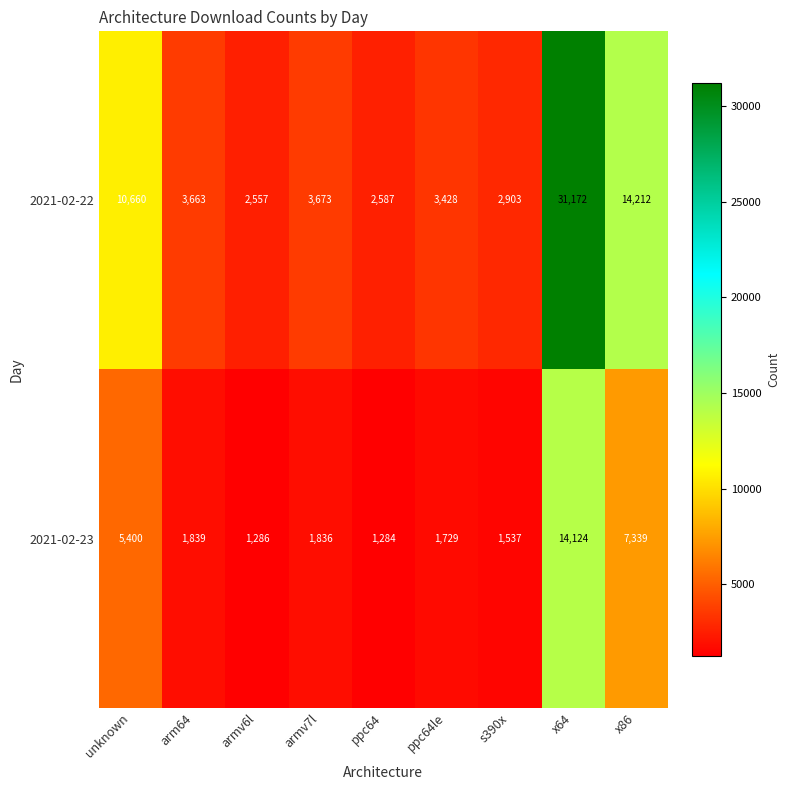

What is the total value across all series at x86?

21551